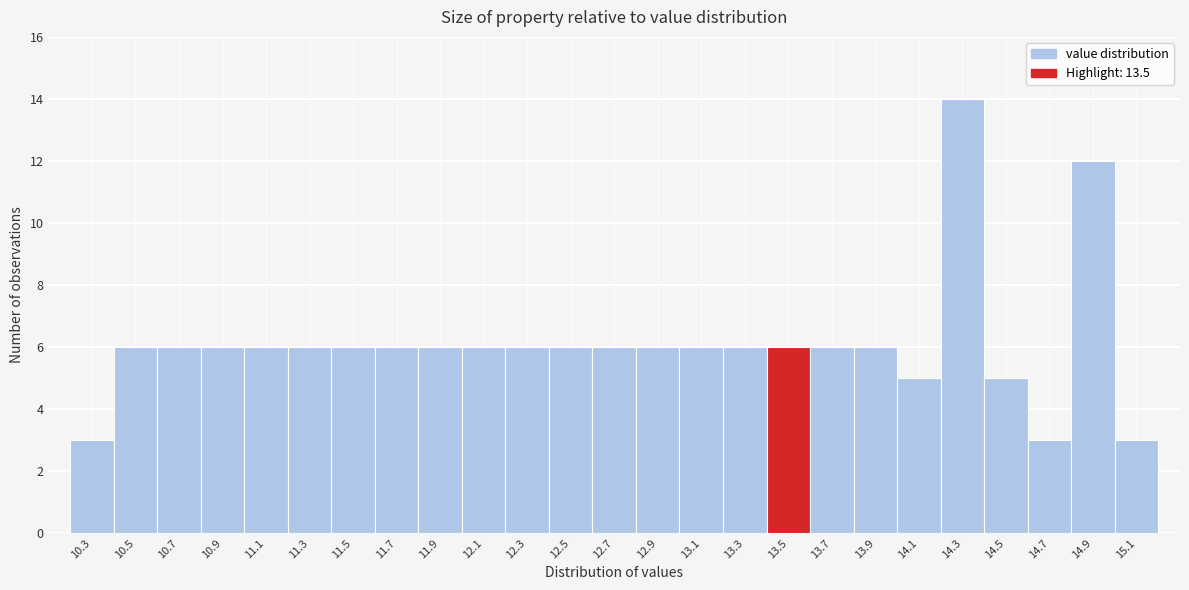

Reading left to right, what are all the values shown in this chart?

3	6	6	6	6	6	6	6	6	6	6	6	6	6	6	6	6	6	6	5	14	5	3	12	3